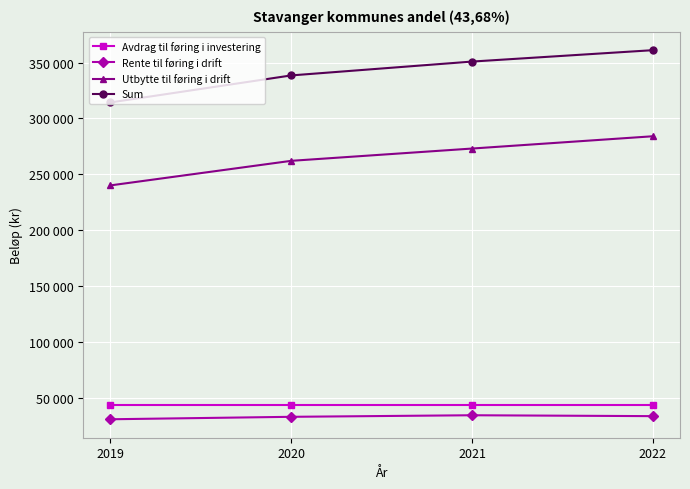

Which series has the widest spread of values?

Sum